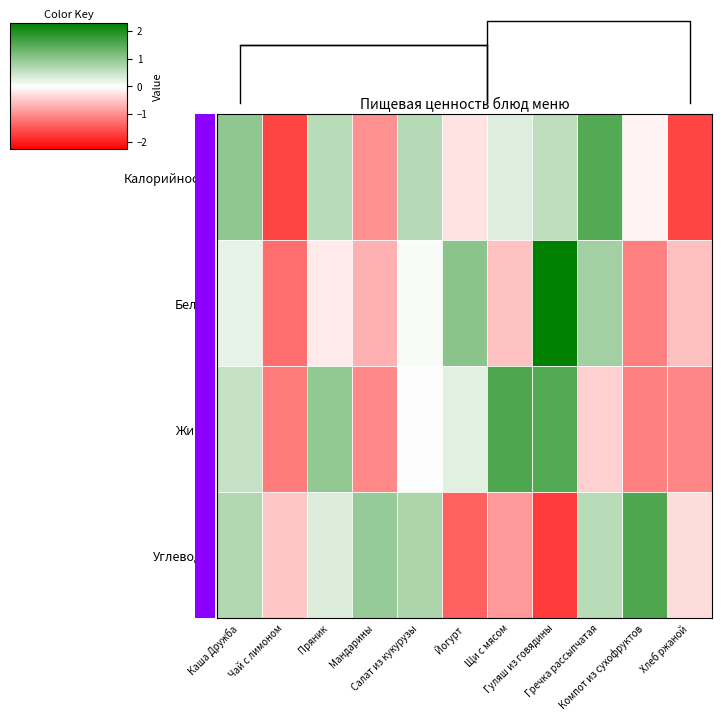

How many values in Углеводы are above zero?

6